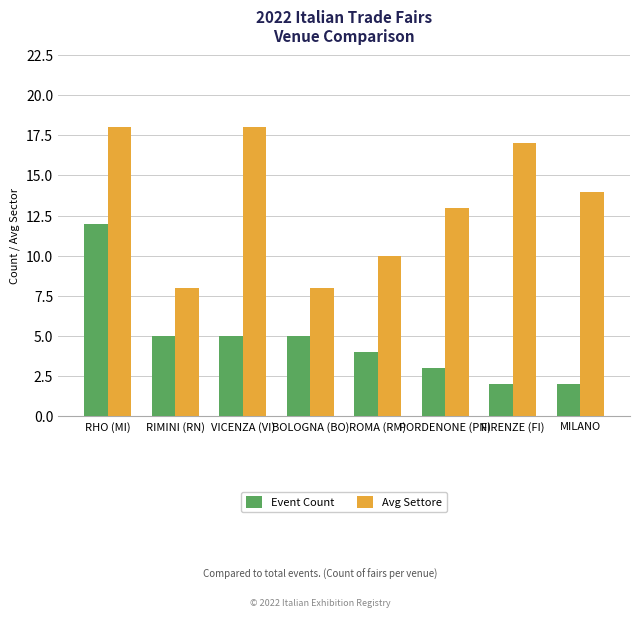

Are the bars grouped side by side (vs. stacked)?

Yes